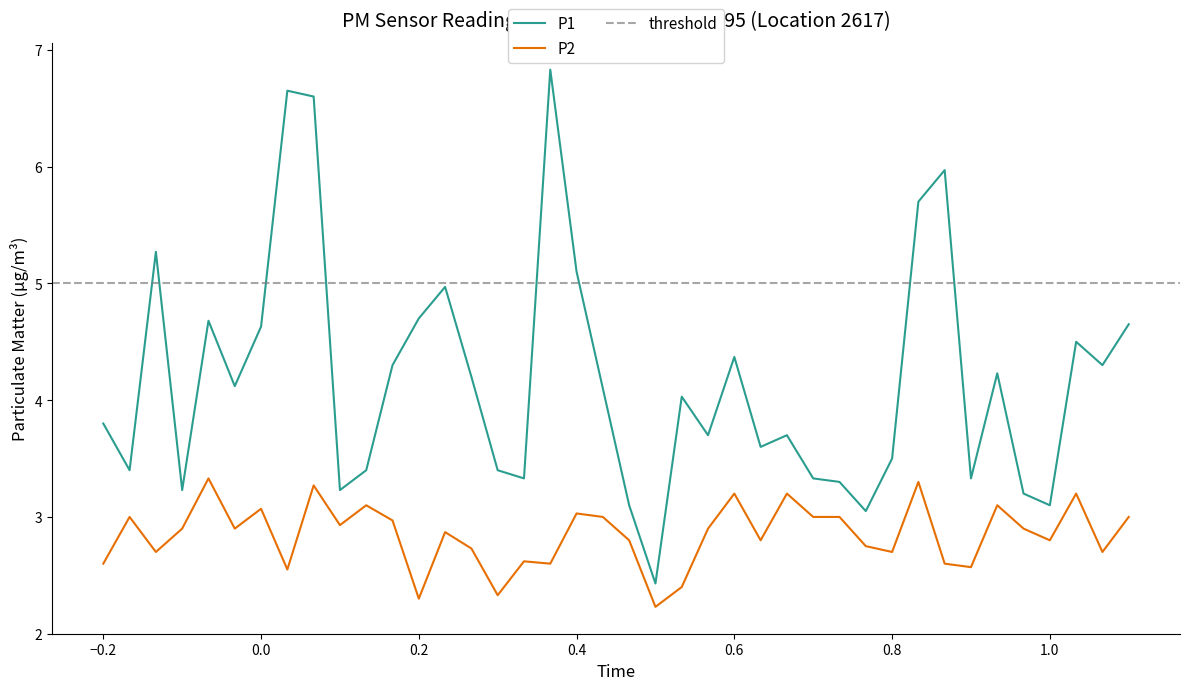

How many lines are shown in the chart?

2